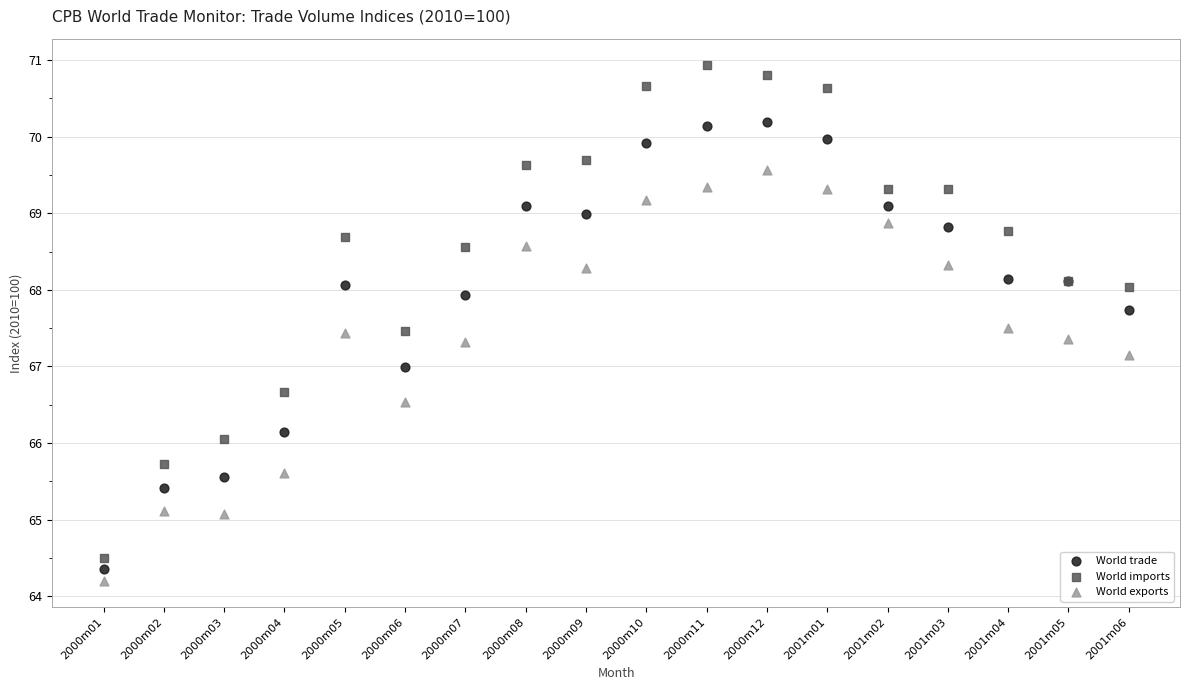

Which series has the widest spread of Y values?

World imports